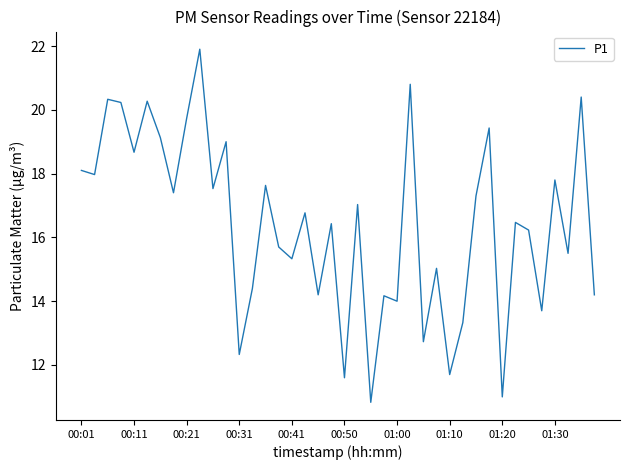

What is the minimum value shown in the chart?

10.8